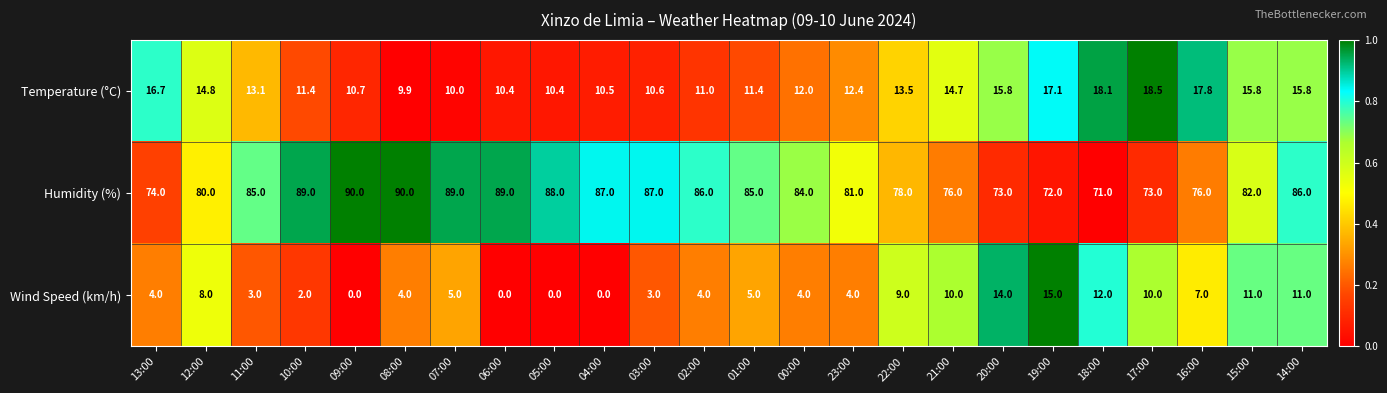

Is it true that Humidity (%) equals 73.0 at 20:00?

True